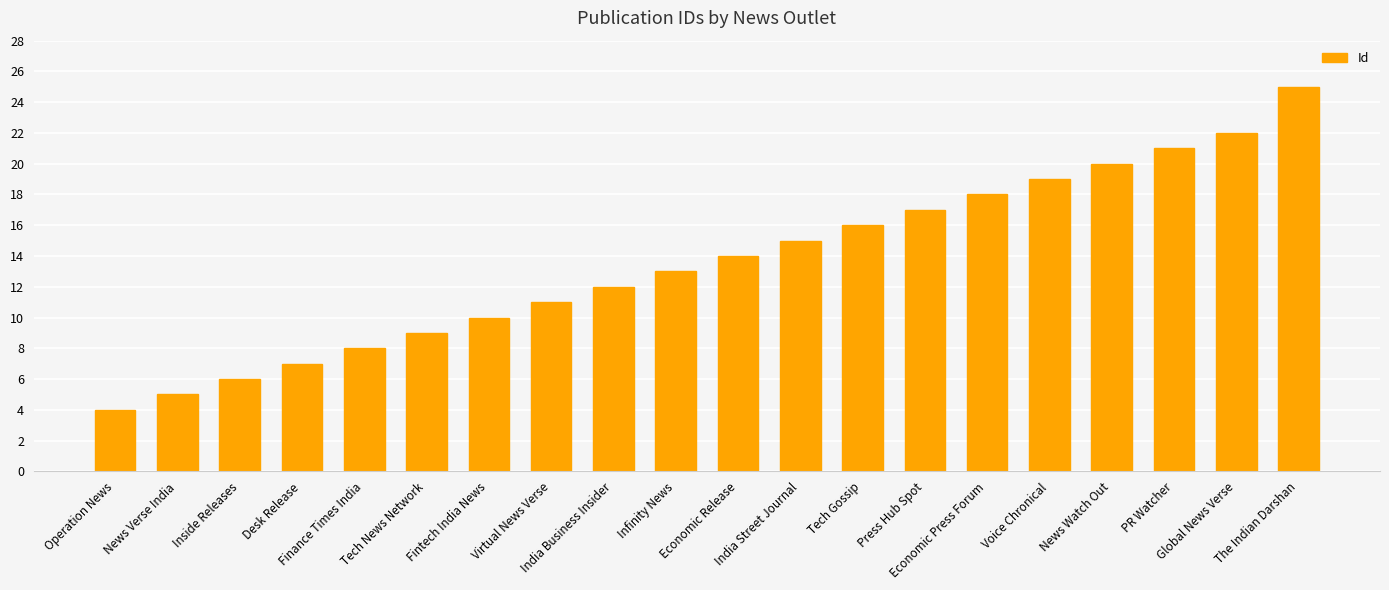

Rank the categories by value from highest to lowest.

The Indian Darshan, Global News Verse, PR Watcher, News Watch Out, Voice Chronical, Economic Press Forum, Press Hub Spot, Tech Gossip, India Street Journal, Economic Release, Infinity News, India Business Insider, Virtual News Verse, Fintech India News, Tech News Network, Finance Times India, Desk Release, Inside Releases, News Verse India, Operation News